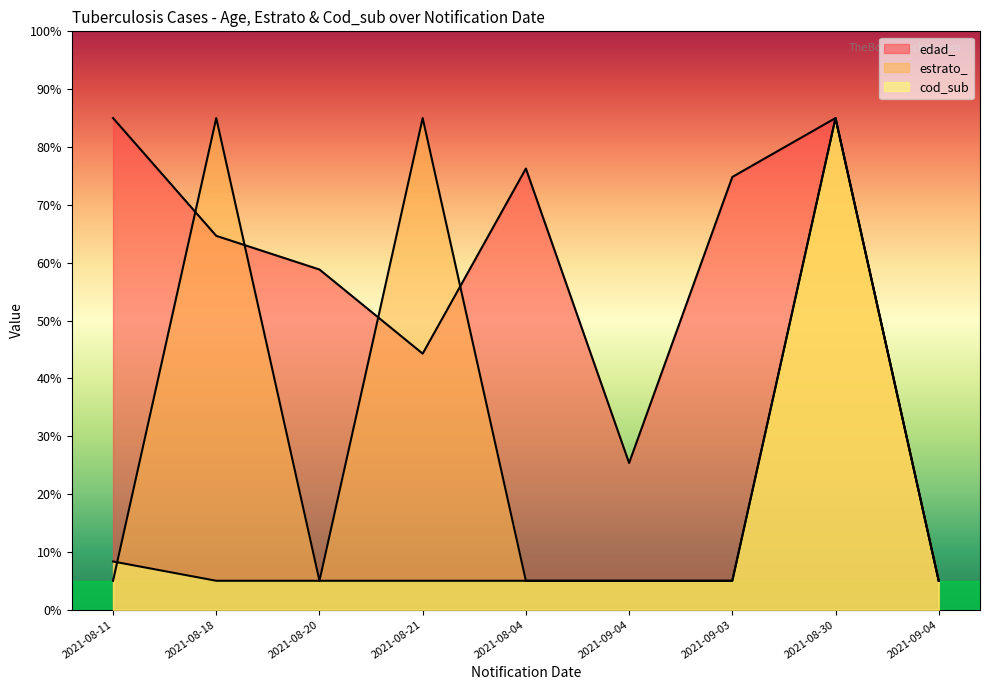

Which series ends up on top after the final intersection of edad_ and estrato_?

edad_